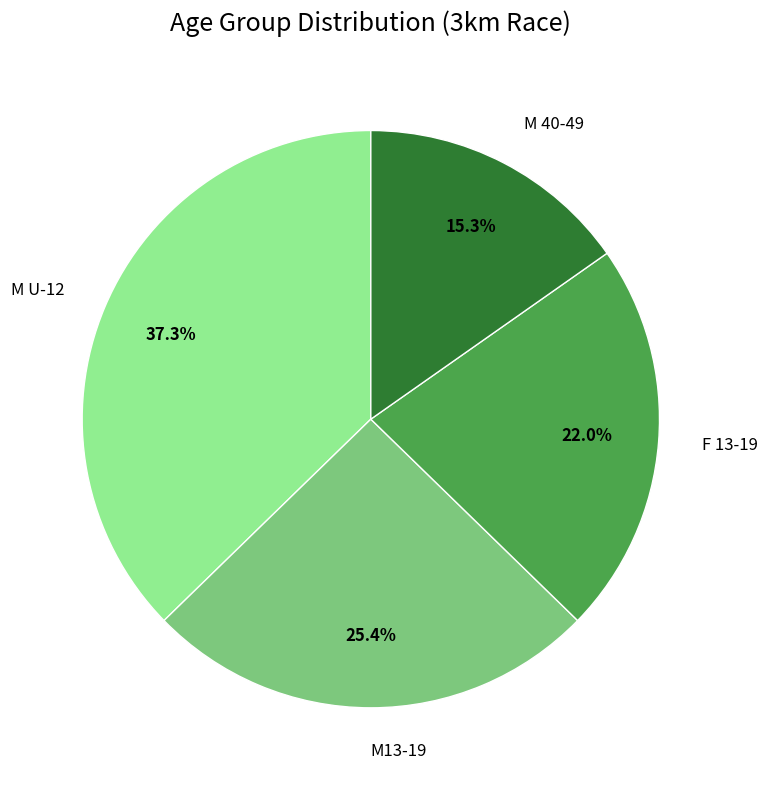

What percentage do M 40-49 and M13-19 together represent?

40.7%